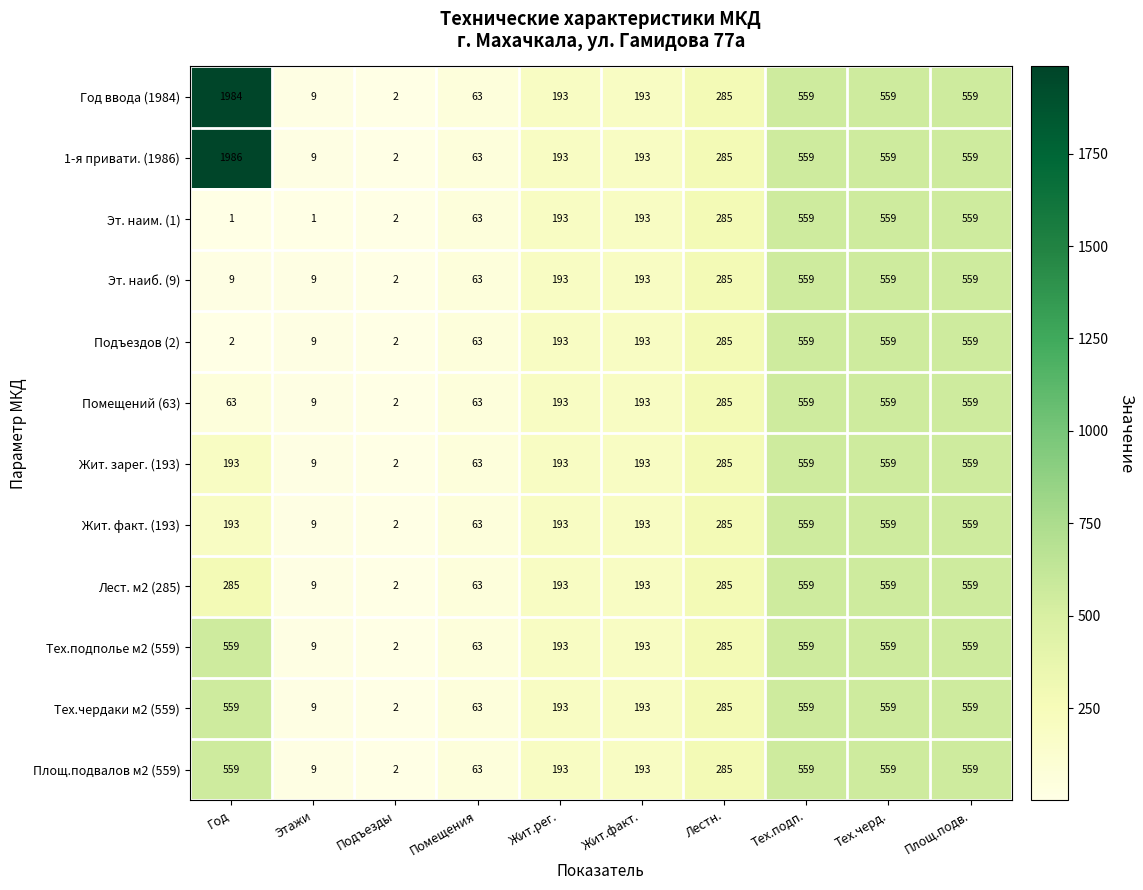

At which category does the chart reach its peak across all series?

Год